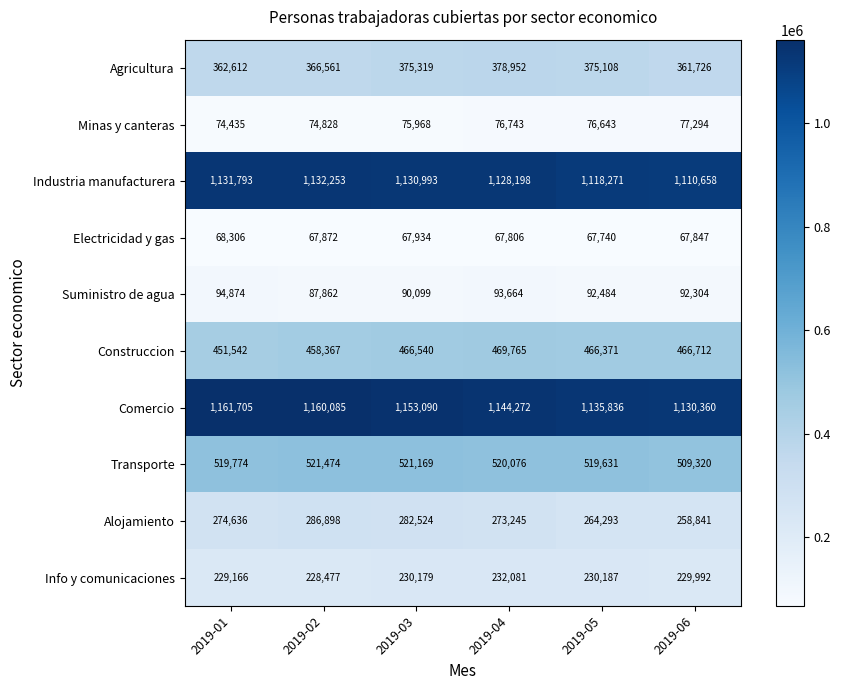

At which category is the sum across all series the highest?

2019-03